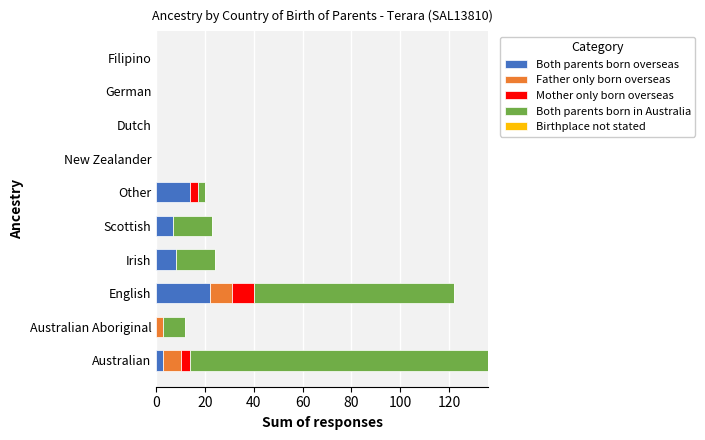

What is the highest value of the Both parents born overseas series?

22